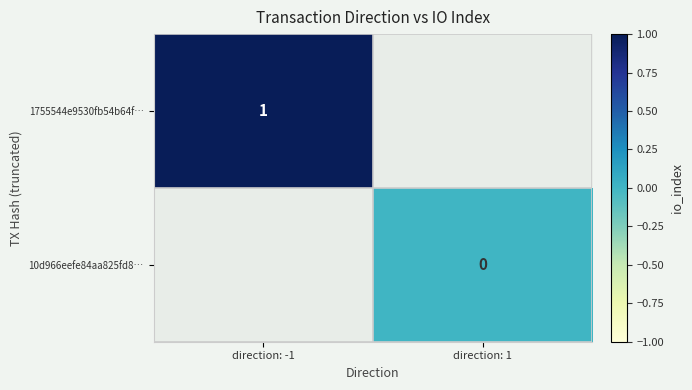

Is it true that 1755544e9530fb54b64f… equals 1 at direction: -1?

True